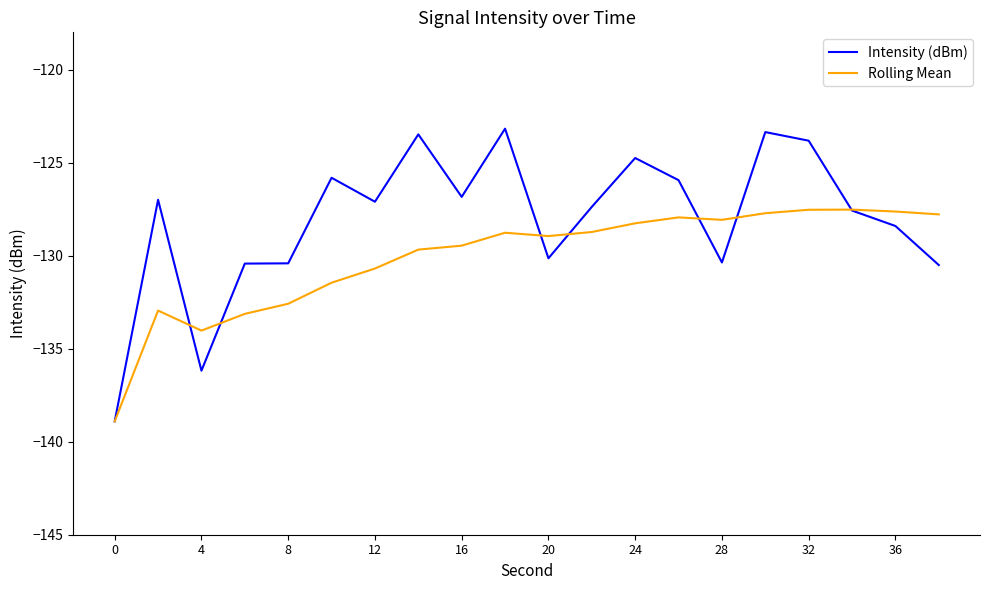

What is the minimum value for Rolling Mean?

-138.9